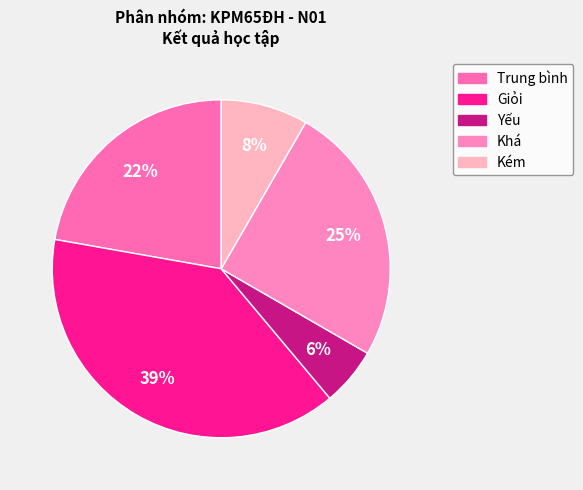

Which category has the biggest portion of the pie?

Giỏi